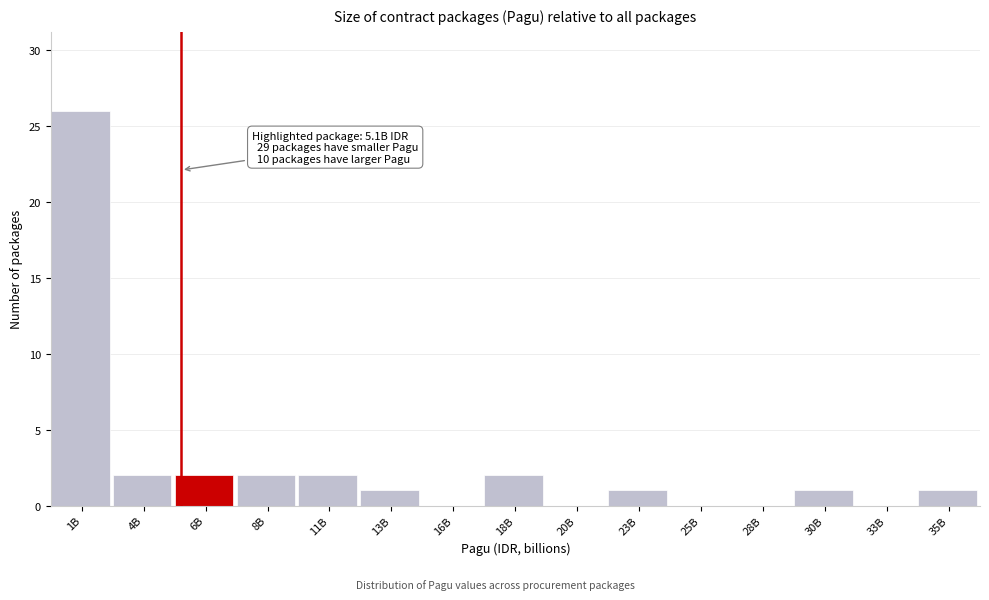

Reading right to left, list all the values displayed in this chart.

35B=1	33B=0	30B=1	28B=0	25B=0	23B=1	20B=0	18B=2	16B=0	13B=1	11B=2	8B=2	6B=2	4B=2	1B=26